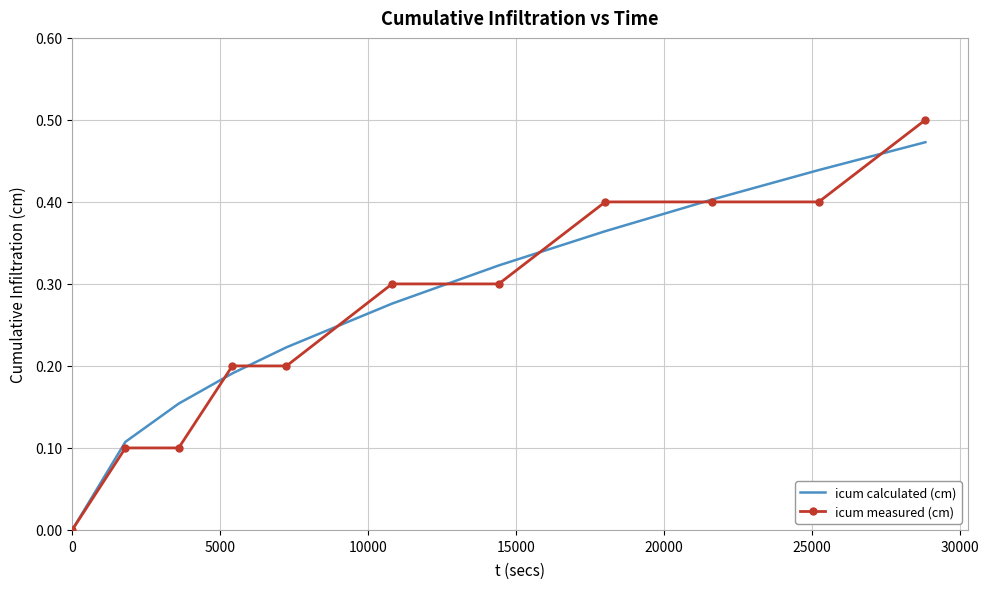

List the series in order of their peak value, lowest first.

icum calculated (cm), icum measured (cm)